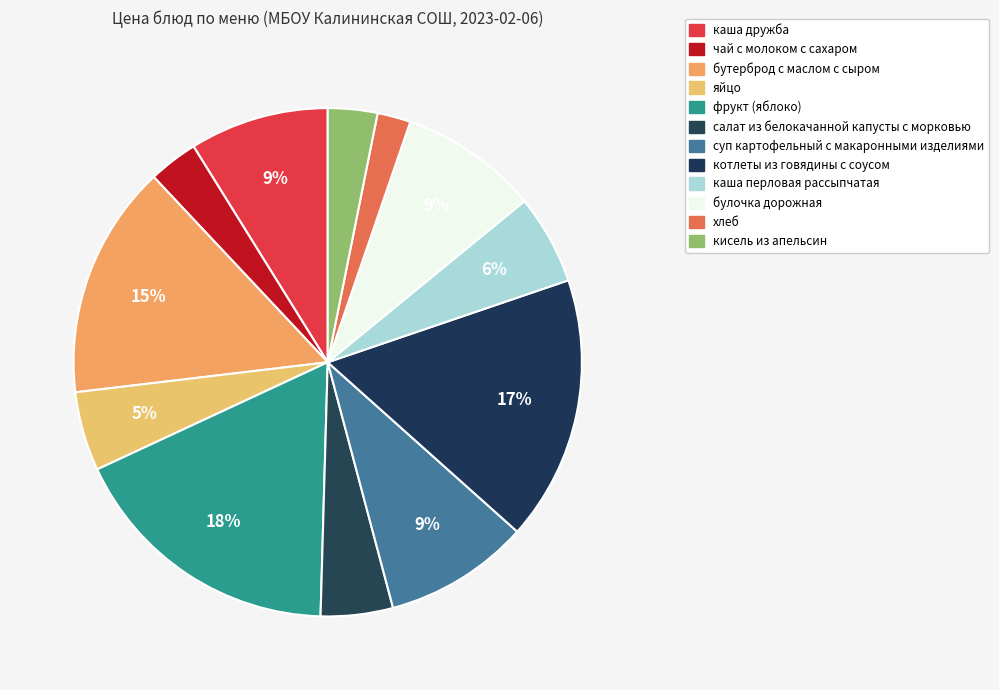

Which category has the smallest portion of the pie?

хлеб